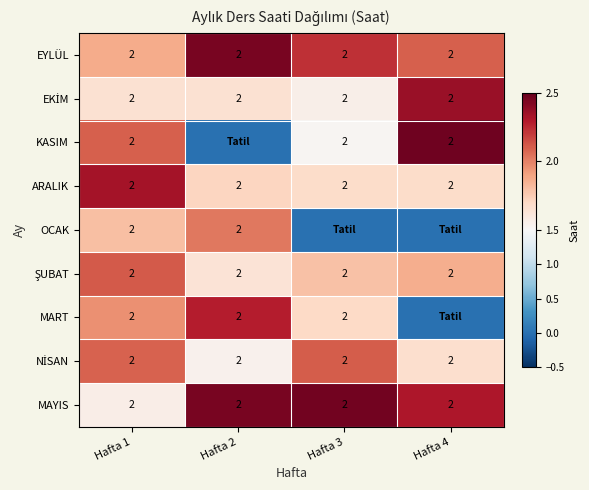

At how many categories does at least one series exceed 0?

4